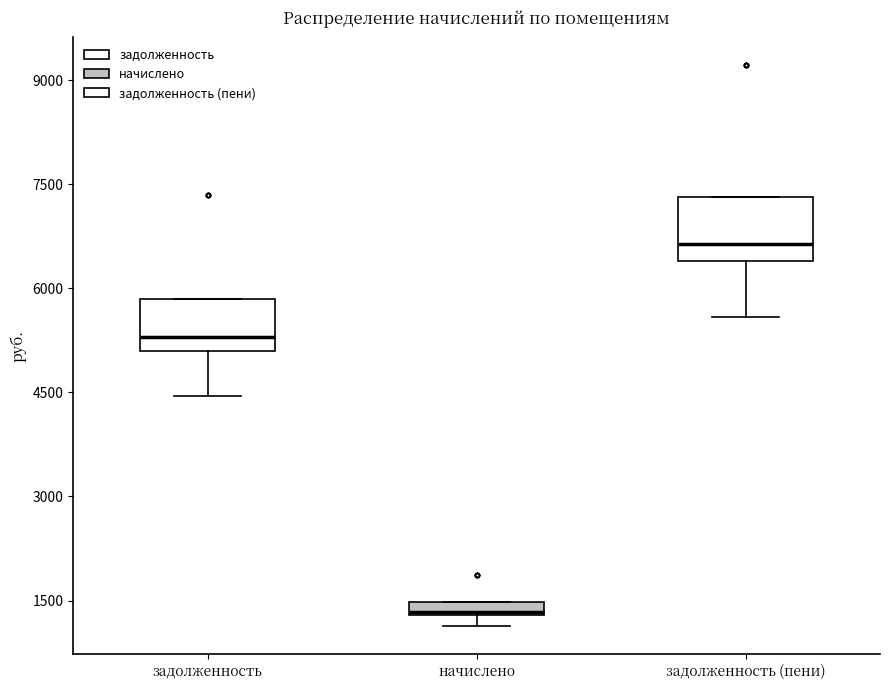

Where is the lower edge of the box for начислено on the y-axis? The values are not printed on the chart, so give them approximately, as read against the axis.

1200